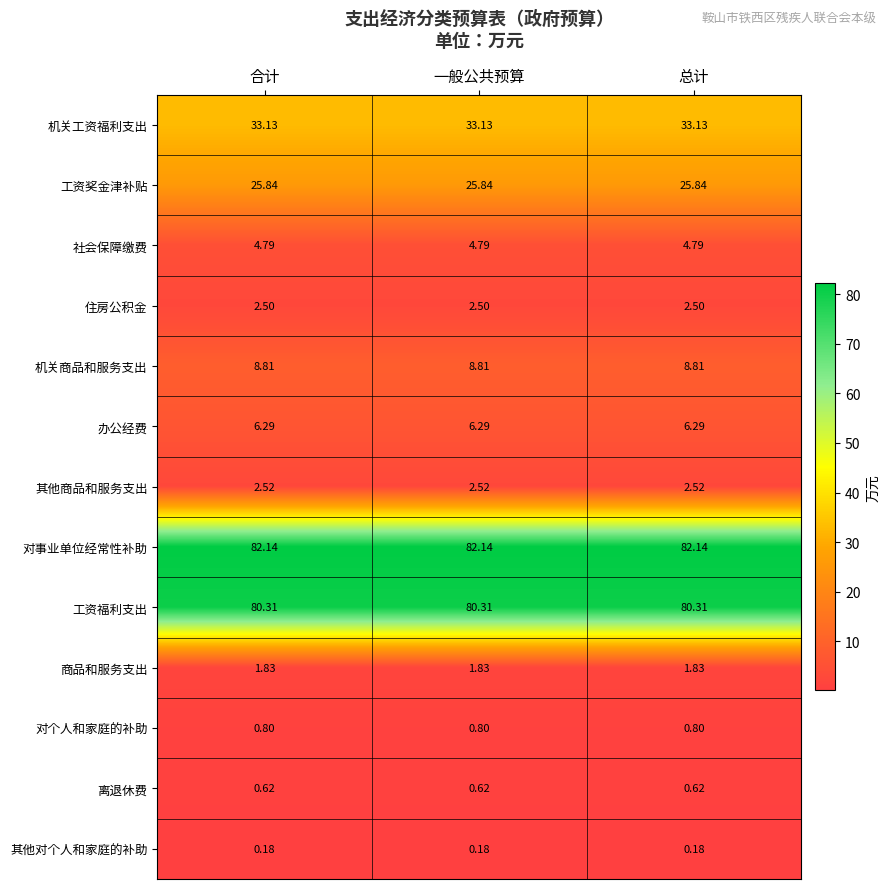

Count the number of categories in the chart.

3